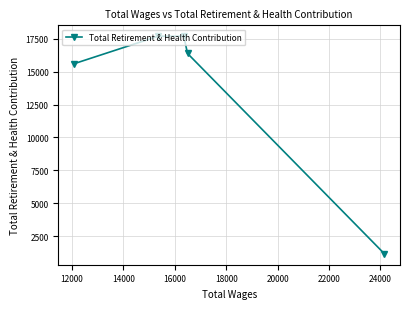

What is the minimum value shown in the chart?

1151